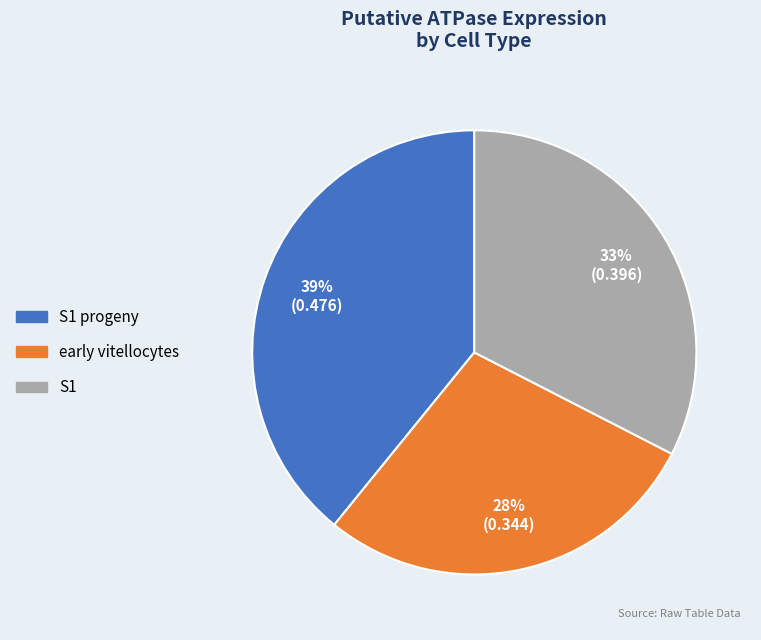

To the nearest percent, what is the average slice percentage?

33%